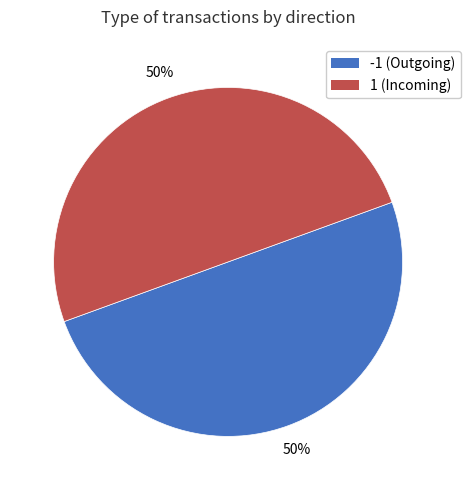

To the nearest percent, what is the average slice percentage?

50%